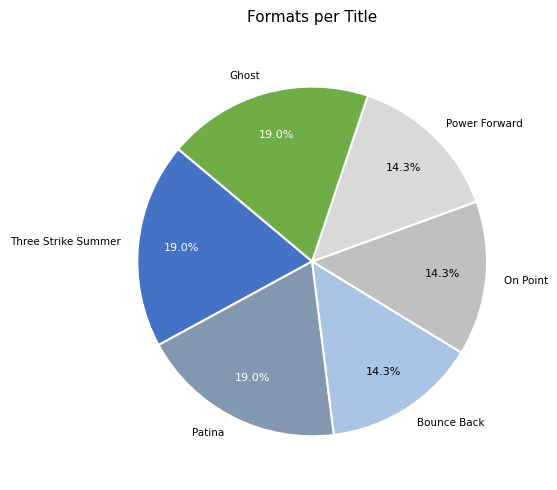

What is the ratio of the value at On Point to the value at Bounce Back?

1.0